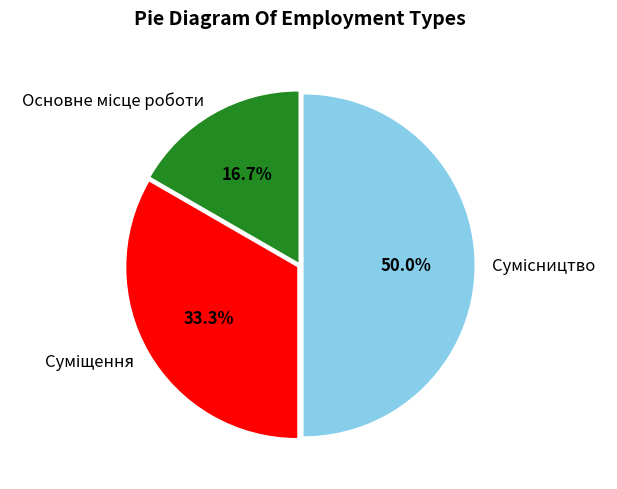

Combined, what portion of the pie is Основне місце роботи and Суміщення?

50.0%